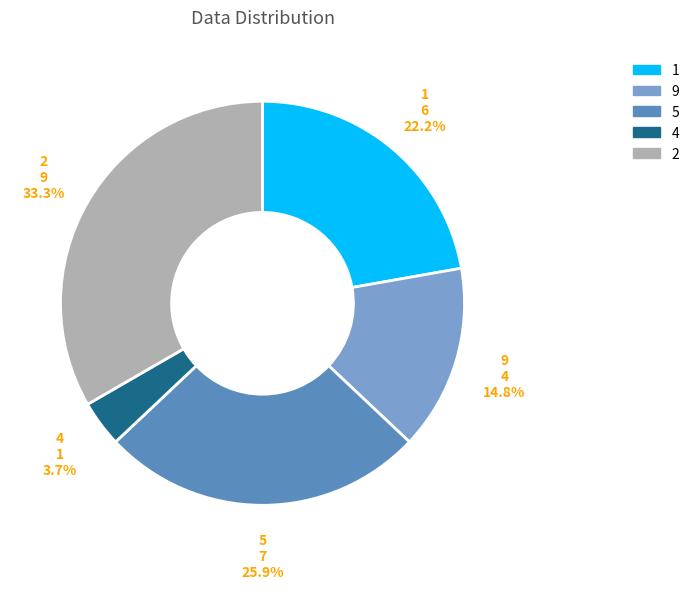

Is there any slice that represents more than half of the pie?

No